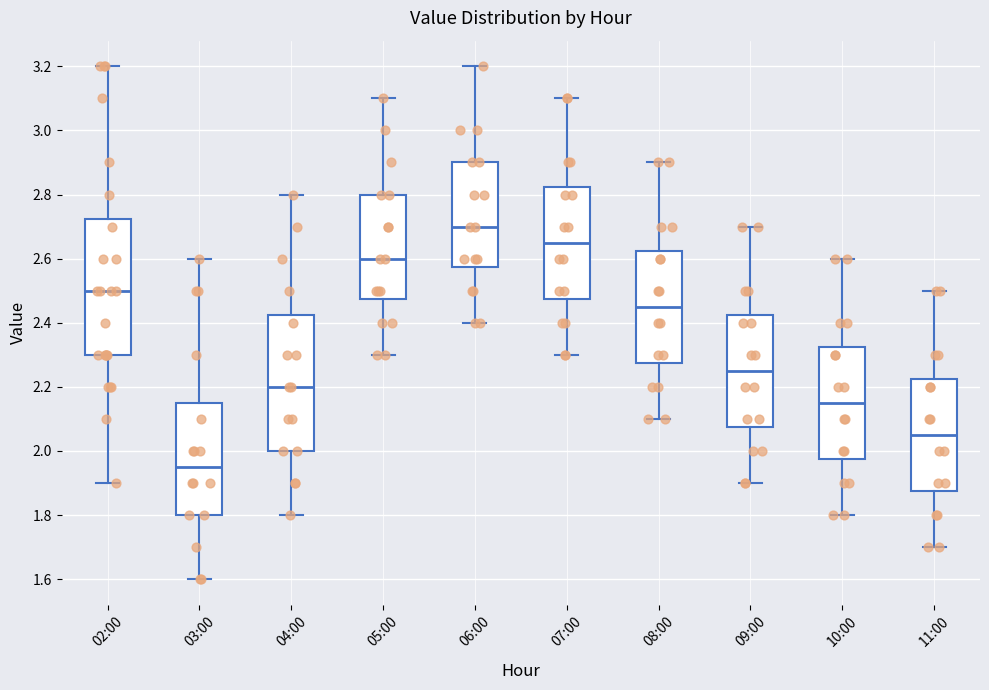

Reading left to right, transcribe this box plot: for each box, give where its median line is, the range the box spans, and where its two whiskers end, as read against the y-axis. The values are not printed on the chart, so give them approximately, as read against the axis.

02:00: median 2.50, box 2.30 to 2.72, whiskers 1.90 to 3.20
03:00: median 1.96, box 1.80 to 2.16, whiskers 1.60 to 2.60
04:00: median 2.20, box 2.00 to 2.42, whiskers 1.80 to 2.80
05:00: median 2.60, box 2.48 to 2.80, whiskers 2.30 to 3.10
06:00: median 2.70, box 2.58 to 2.90, whiskers 2.40 to 3.20
07:00: median 2.66, box 2.48 to 2.82, whiskers 2.30 to 3.10
08:00: median 2.46, box 2.28 to 2.62, whiskers 2.10 to 2.90
09:00: median 2.26, box 2.08 to 2.42, whiskers 1.90 to 2.70
10:00: median 2.16, box 1.98 to 2.32, whiskers 1.80 to 2.60
11:00: median 2.06, box 1.88 to 2.22, whiskers 1.70 to 2.50